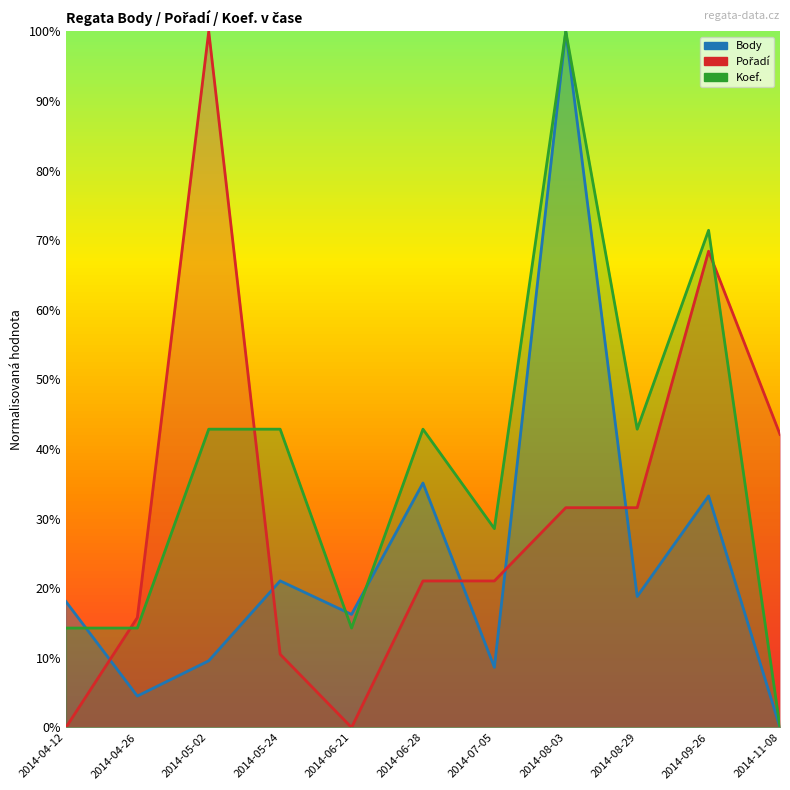

Is it true that Pořadí equals 0.7 at 2014-09-26?

True